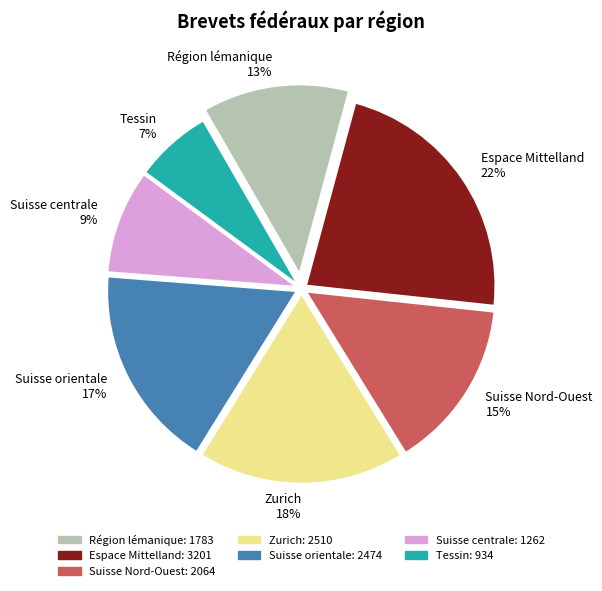

How many slices are in this pie chart?

7